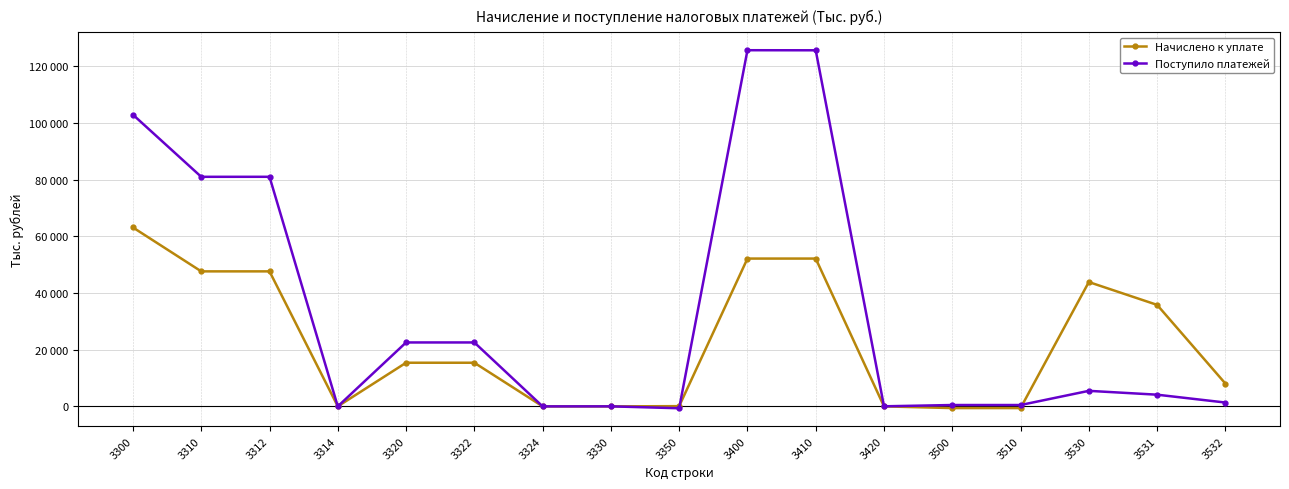

Is this an area chart (filled region under the line)?

No